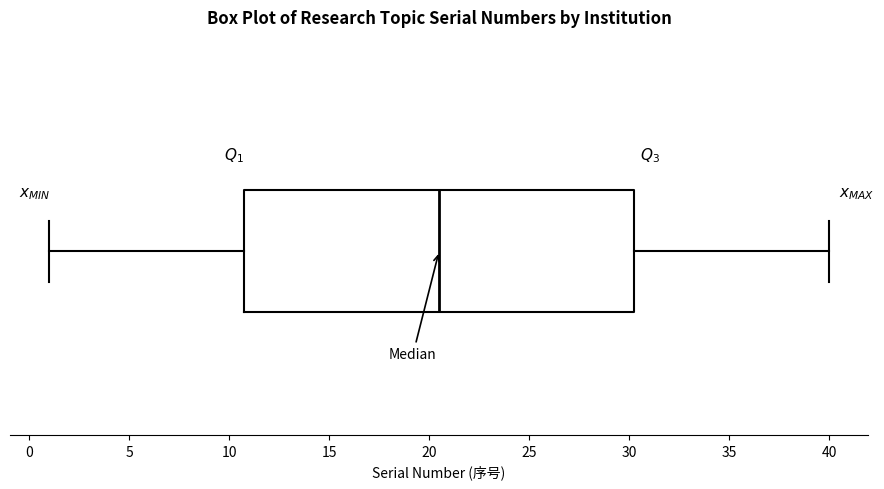

Transcribe this box plot: give where the median line is, the range the box spans, and where the two whiskers end, as read against the x-axis. The values are not printed on the chart, so give them approximately, as read against the axis.

median 20.5, box 11.0 to 30.5, whiskers 1.0 to 40.0